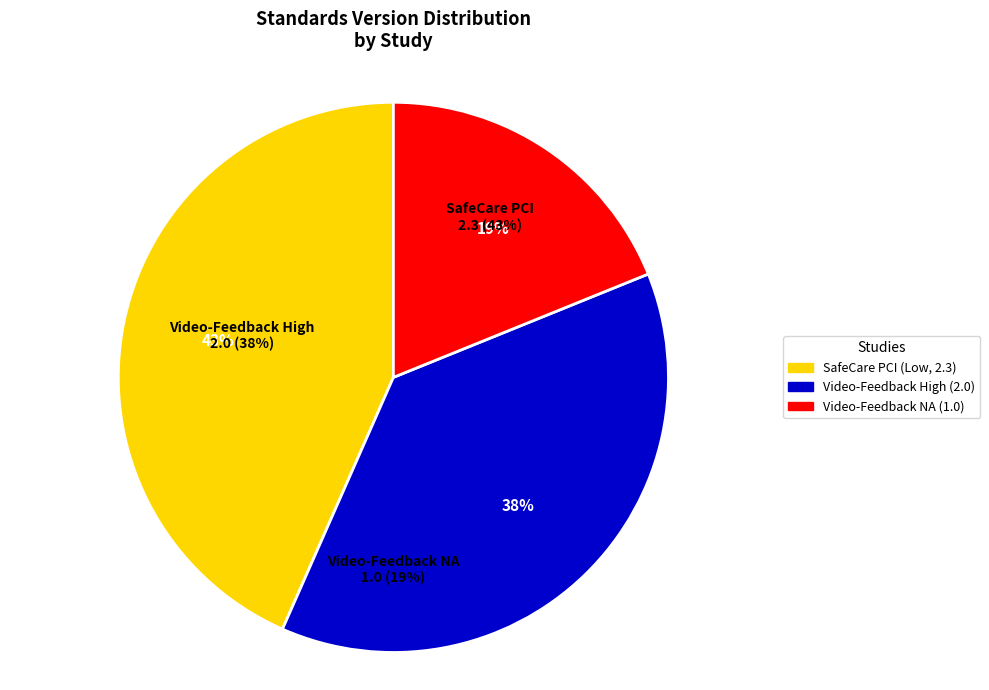

What percentage is the Video-Feedback NA (1.0) slice, to the nearest percent?

19%